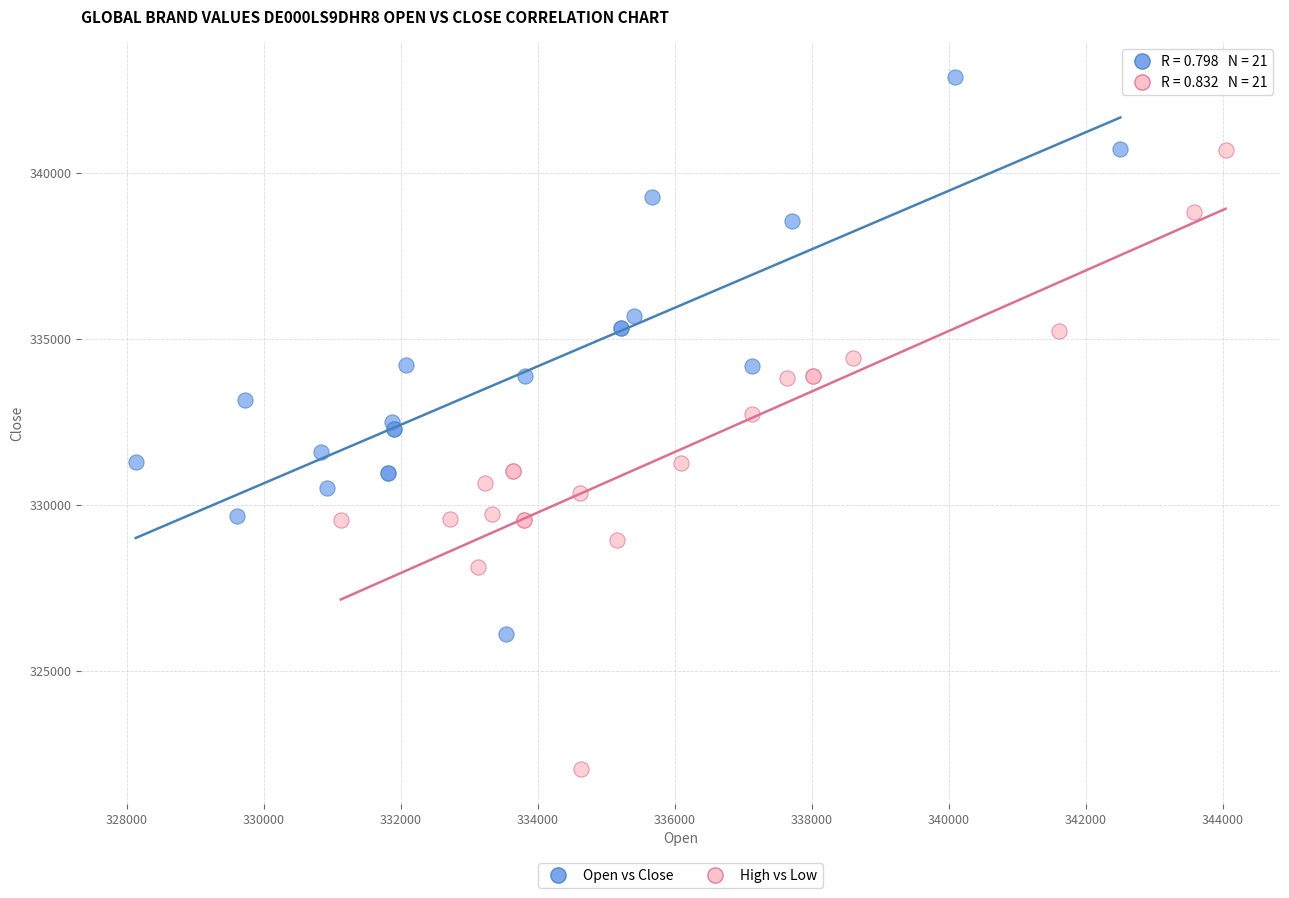

Which series has the largest Y range (max minus min)?

High vs Low